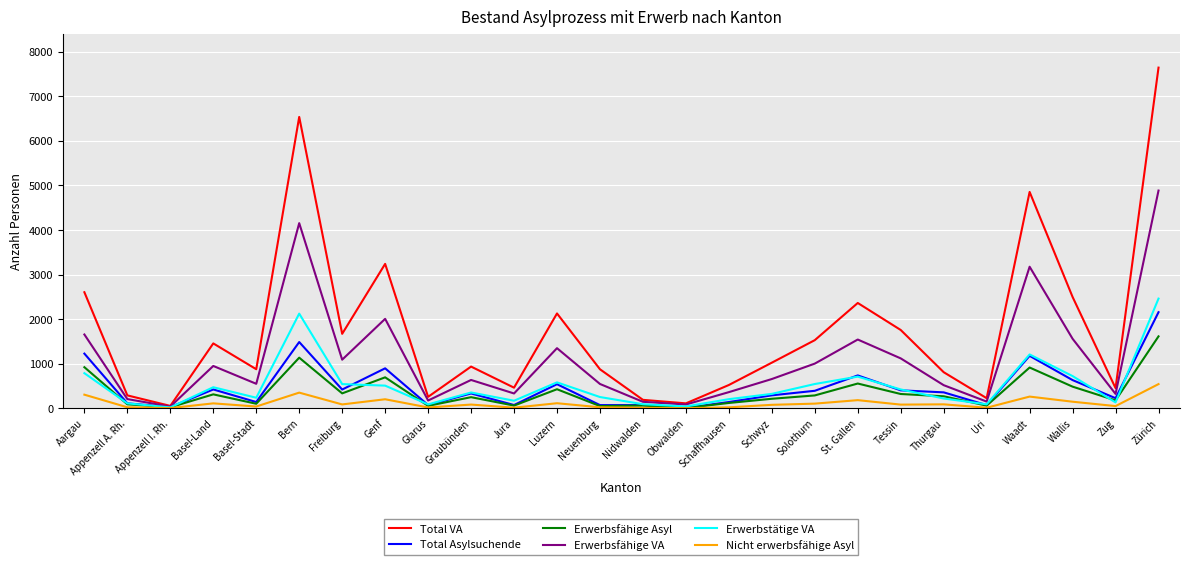

What is the smallest value displayed?

2